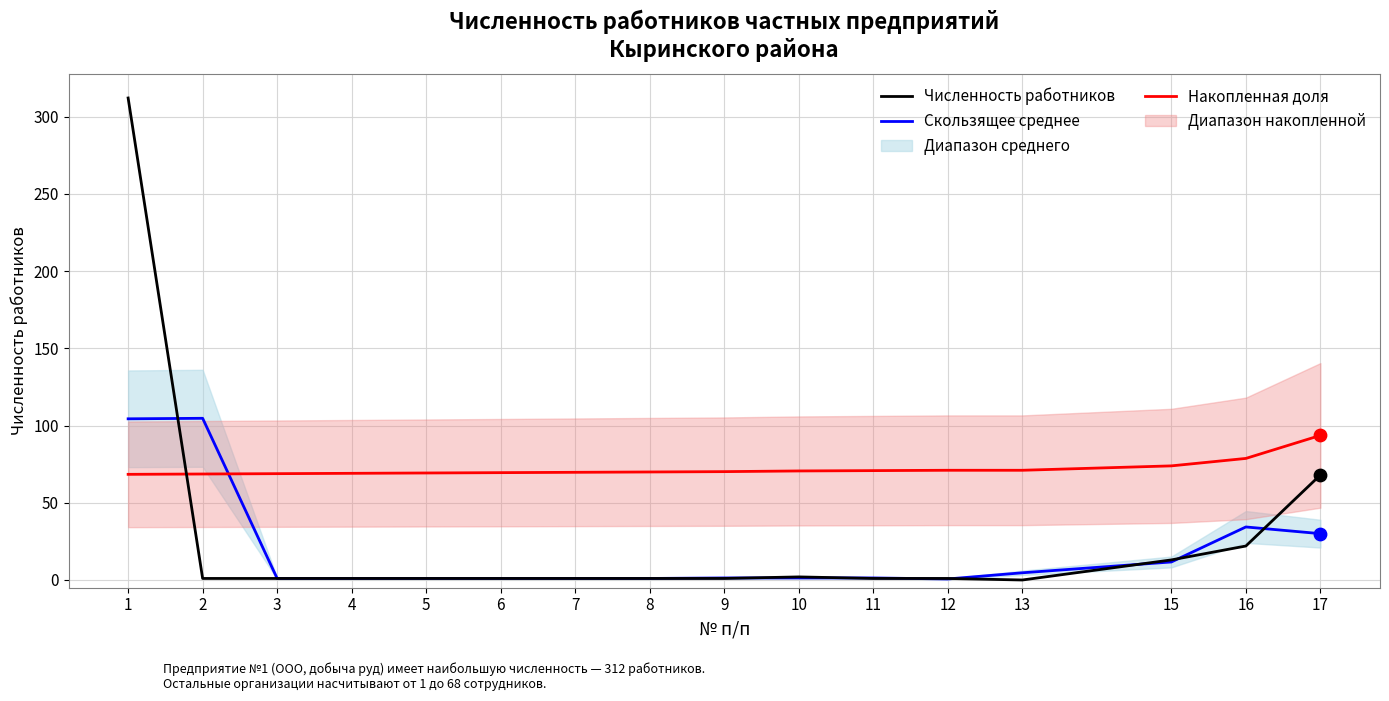

Which series has the largest total across all categories?

Накопленная доля